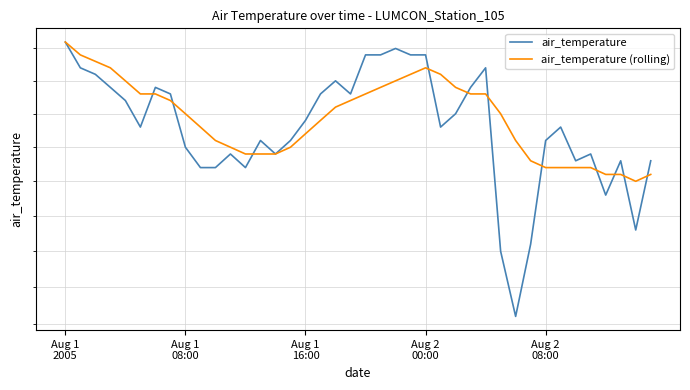

At which category does air_temperature (rolling) reach its first local peak?

Aug 2 00:00